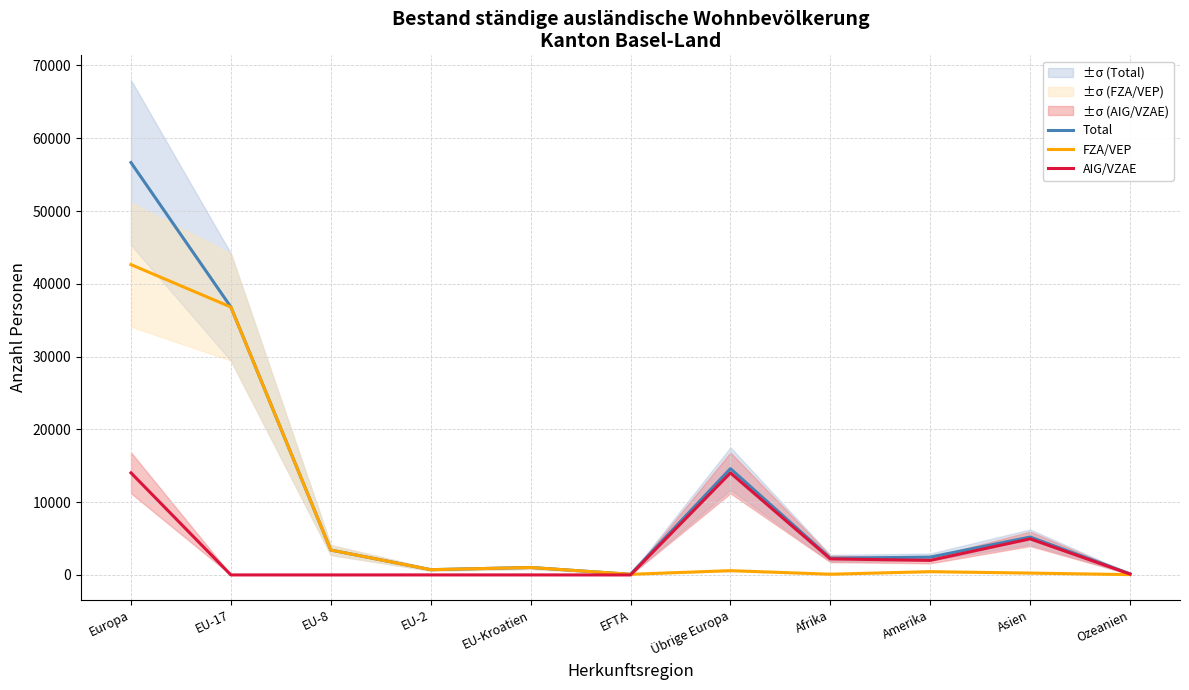

Is this an area chart (filled region under the line)?

No